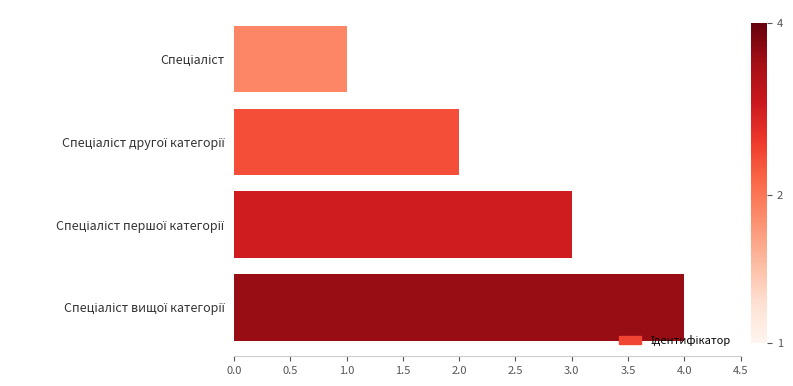

What is the sum of all values?

10